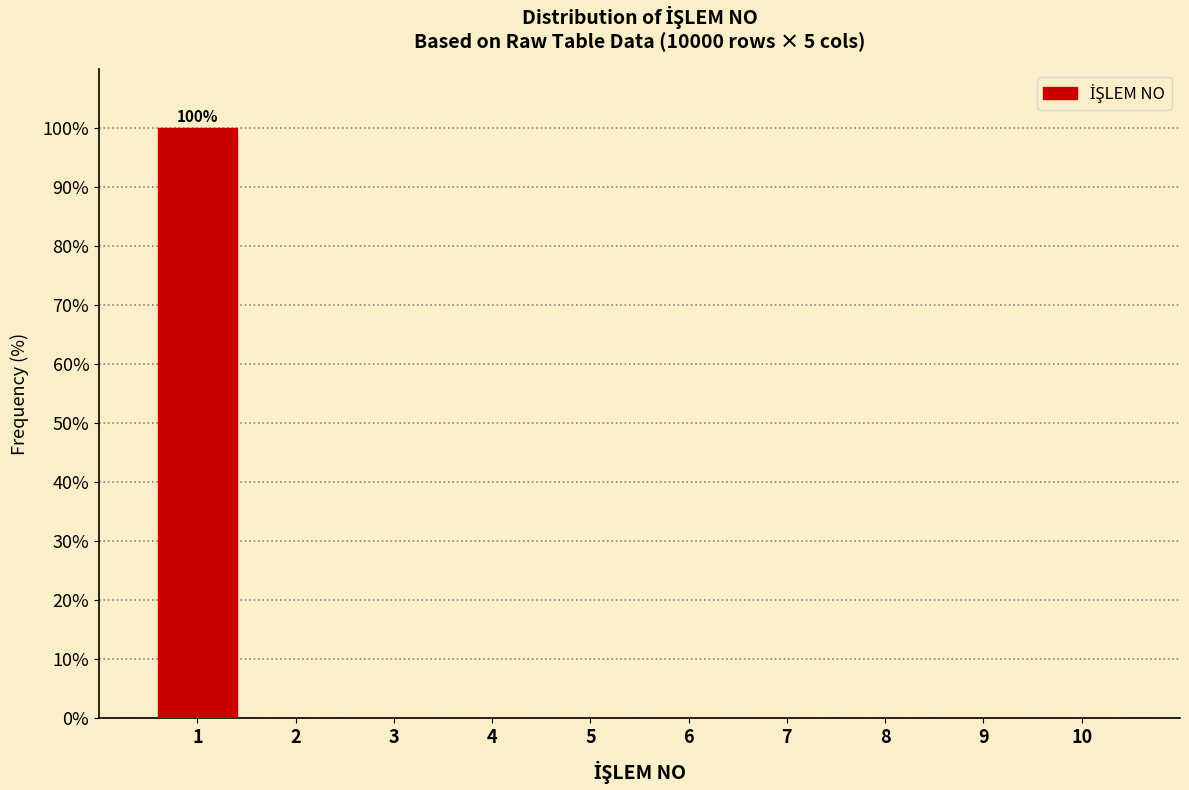

Which range on the x-axis has the tallest bar?

0.5 to 1.5